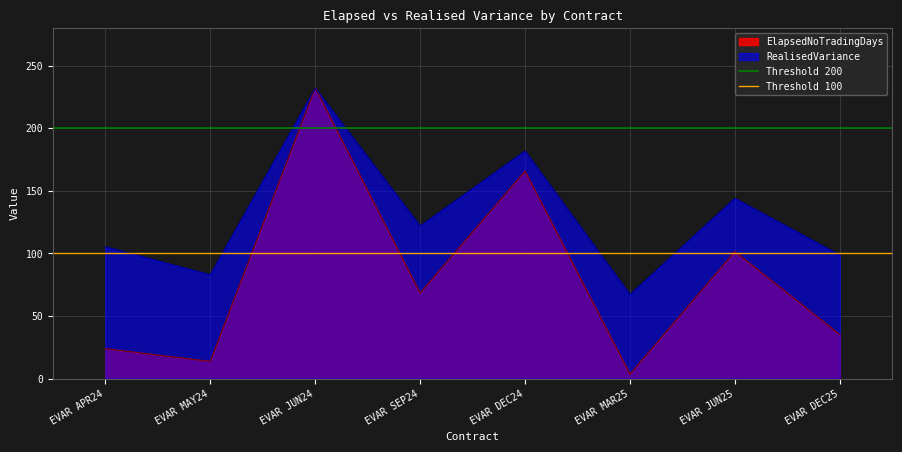

Is the value of ElapsedNoTradingDays at EVAR MAR25 greater than the value of RealisedVariance at EVAR MAR25?

No